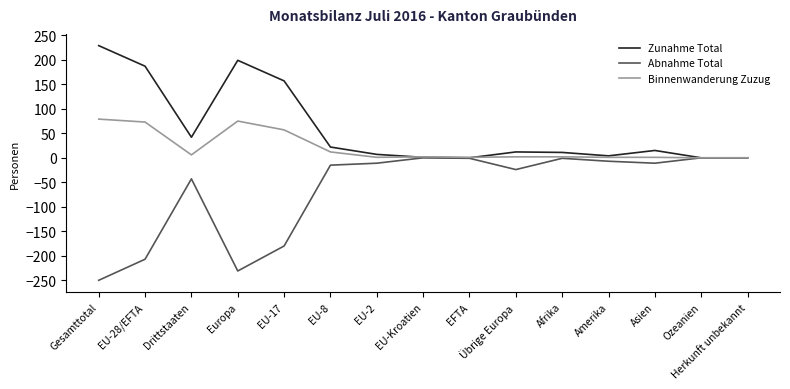

What is the total value across all series at Übrige Europa?

-10